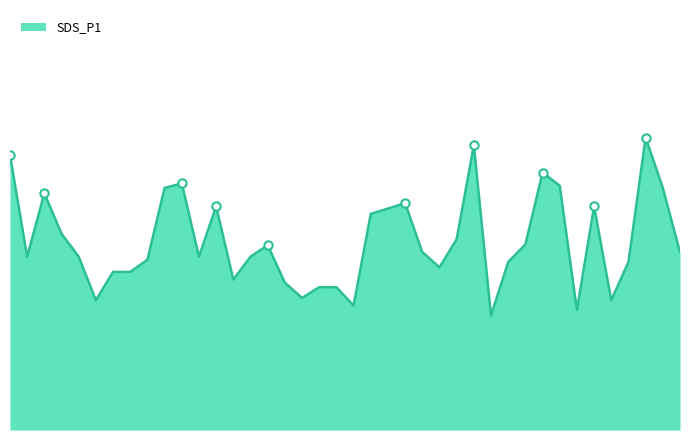

What is the label of the 29th point from the right?

00:28